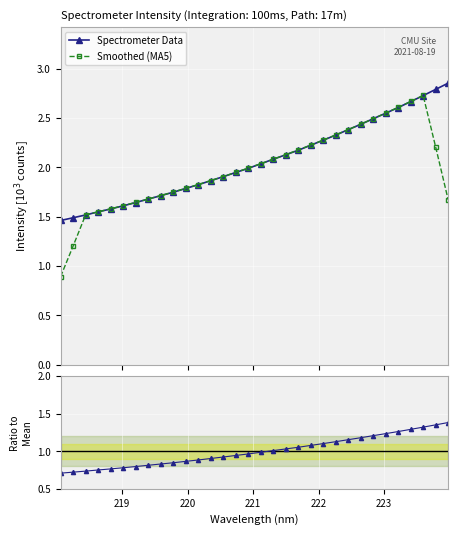

How many lines are shown in the chart?

3